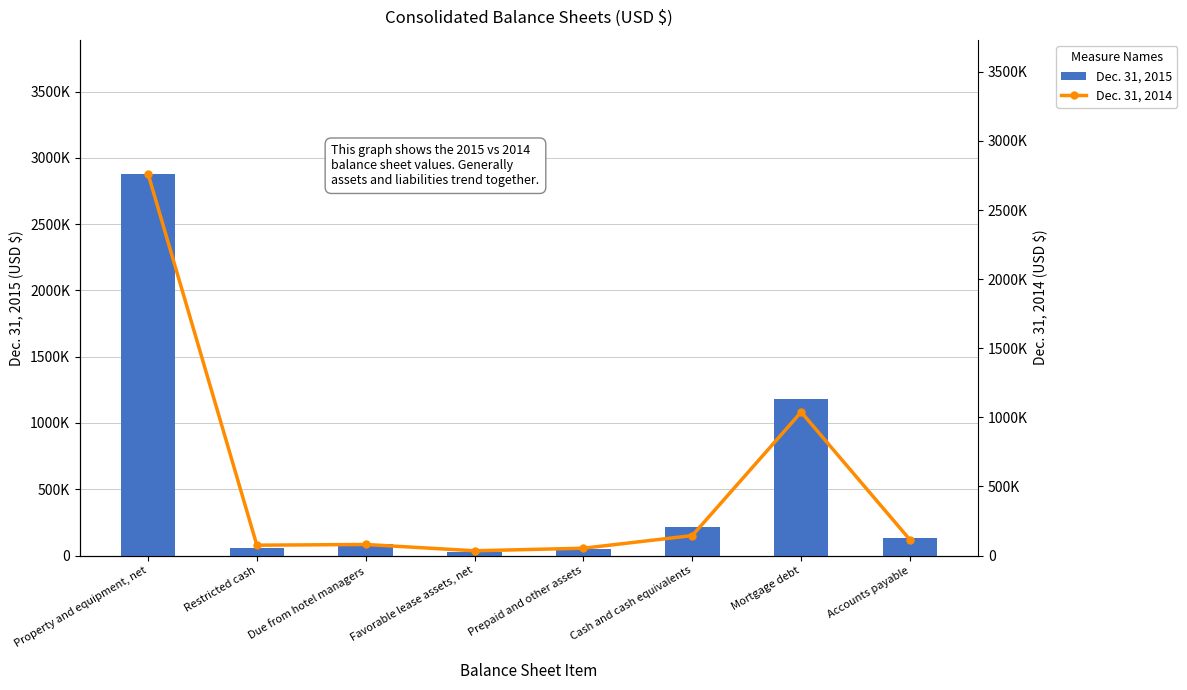

How many data points does each series have?

8